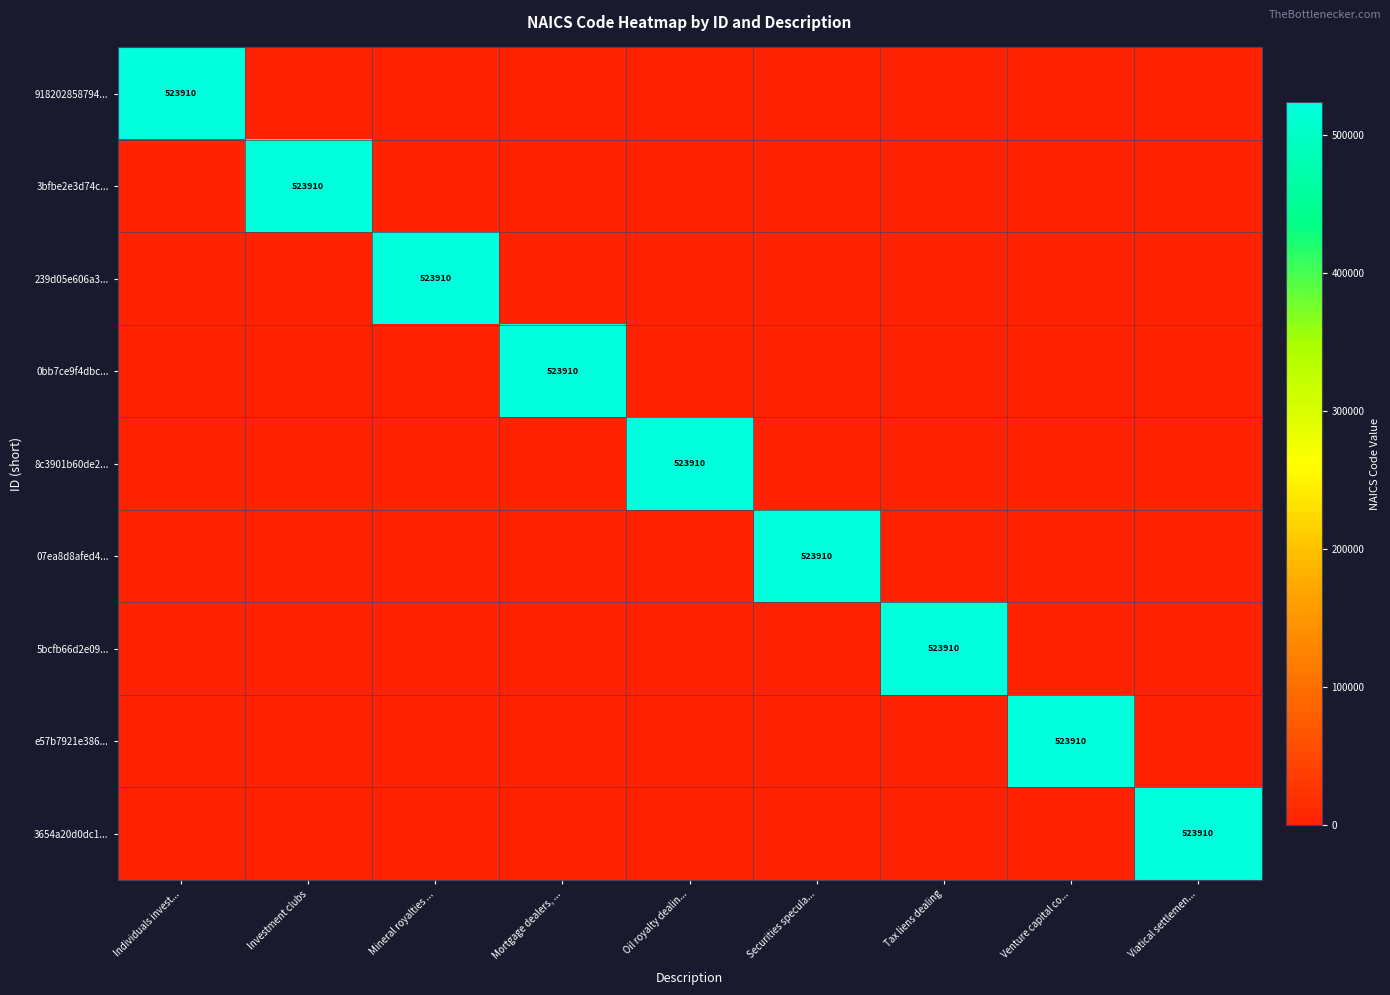

True or false: 3654a20d0dc1... has a value of 523910 at Viatical settlemen....

True